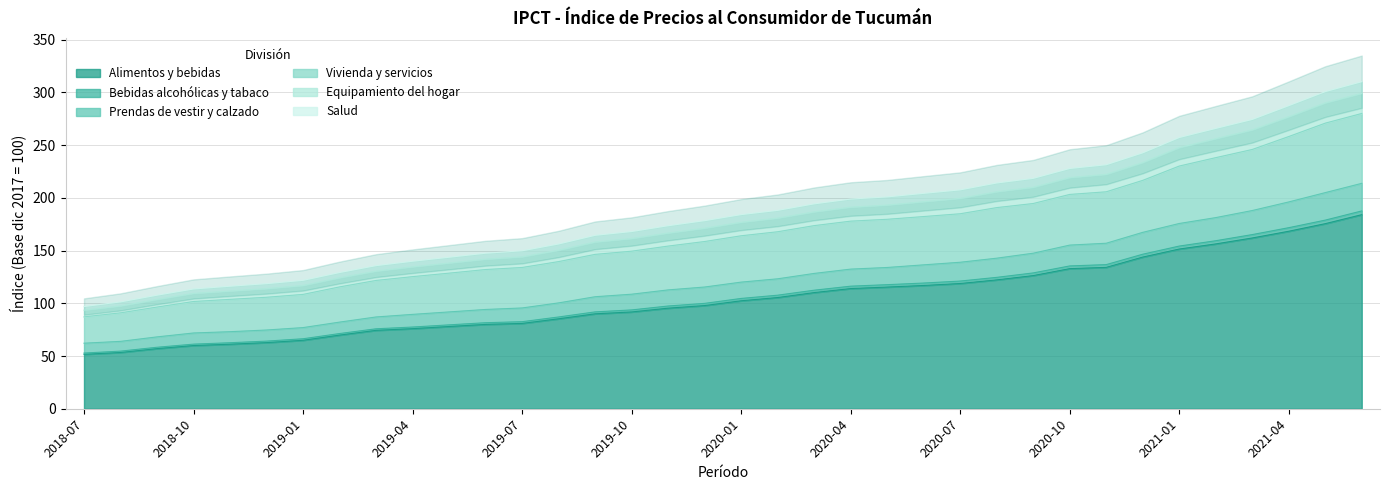

What is the difference between the Prendas de vestir y calzado values at 2018-09 and 2021-02?

113.2